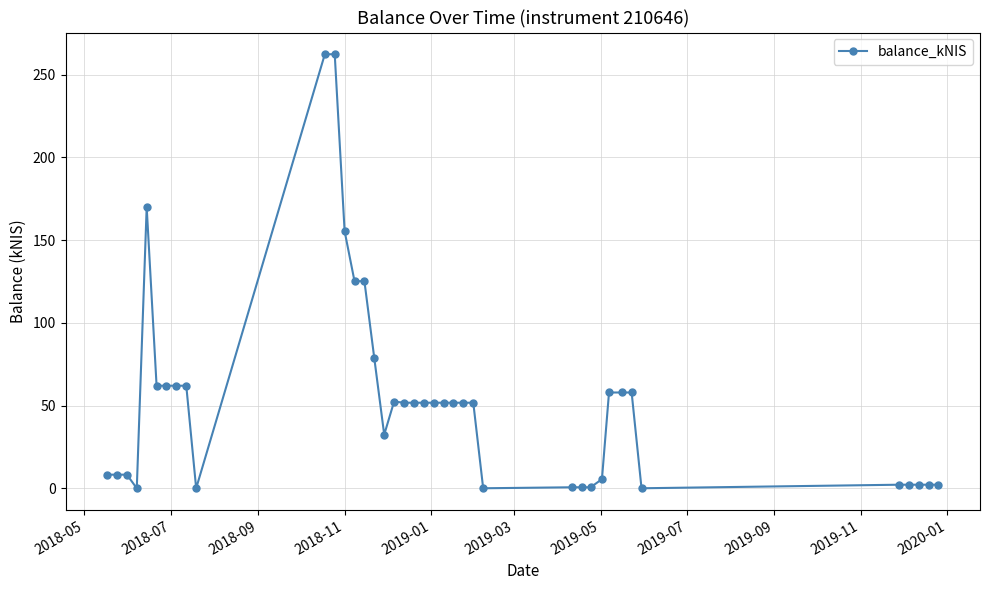

What is the value of the 23rd point from the left?

51.7